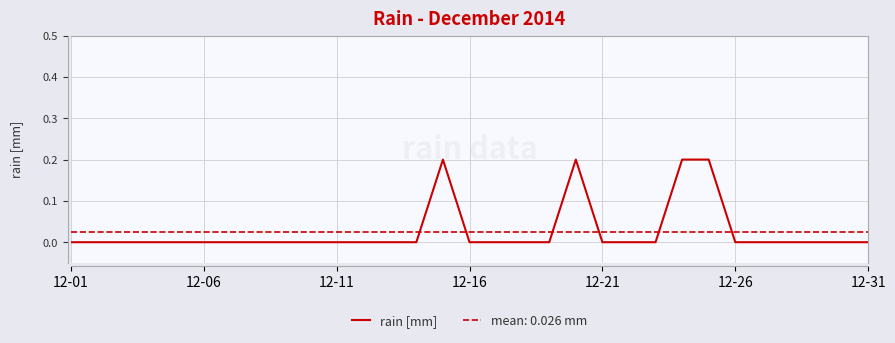

Reading right to left, what are all the values shown in this chart?

0.0	0.0	0.0	0.0	0.0	0.0	0.2	0.2	0.0	0.0	0.0	0.2	0.0	0.0	0.0	0.0	0.2	0.0	0.0	0.0	0.0	0.0	0.0	0.0	0.0	0.0	0.0	0.0	0.0	0.0	0.0